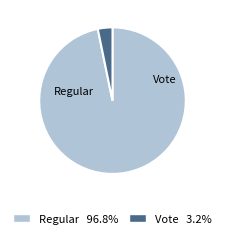

Which slice is the smallest?

Vote